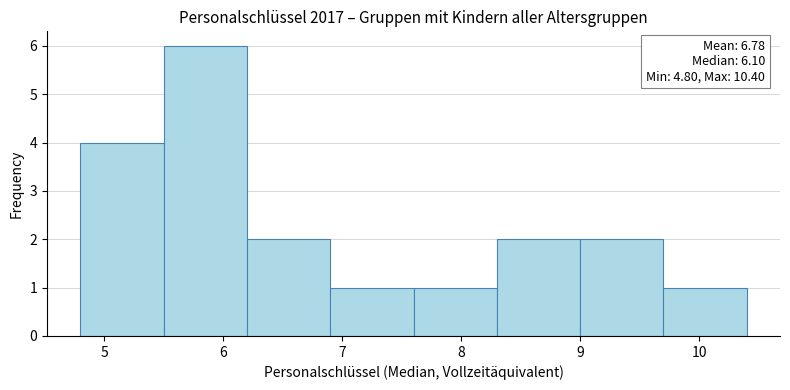

Over which range of the x-axis is the bar tallest?

5.5 to 6.2